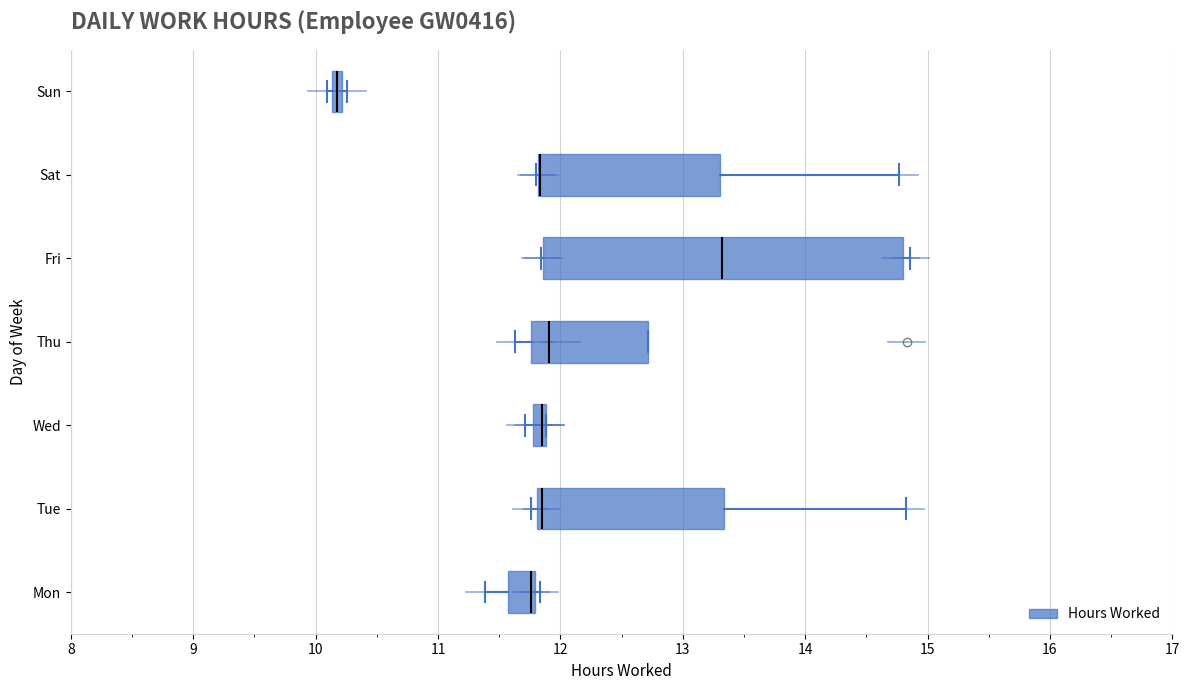

Which box is the widest, from its left edge to its right edge?

Fri